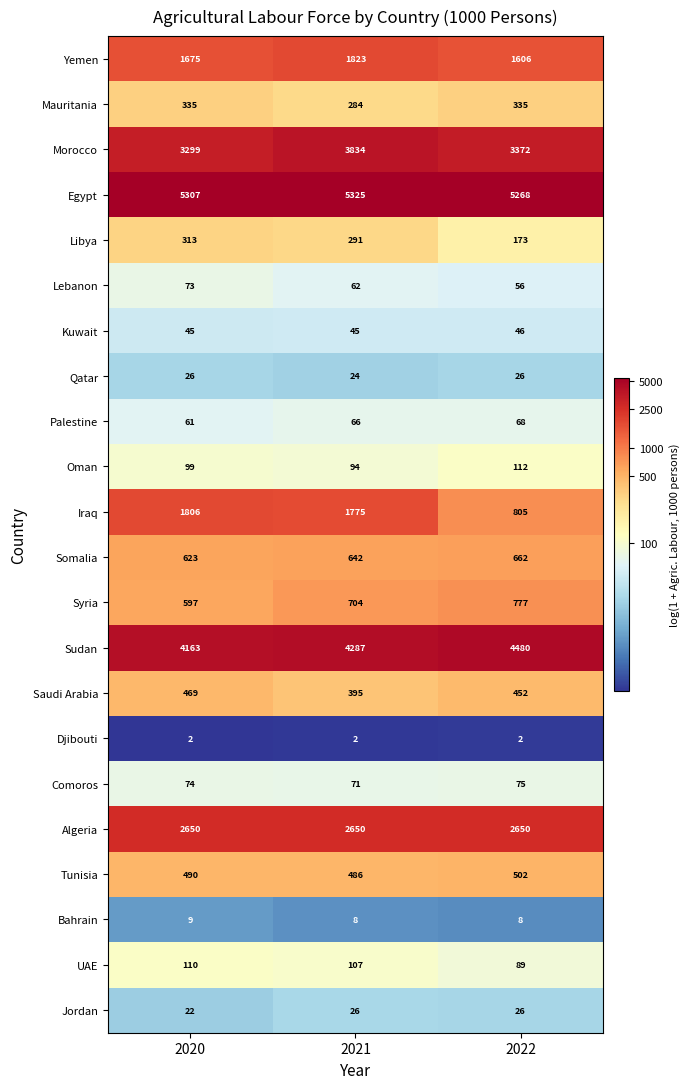

What is the difference between the maximum and minimum values in the Yemen series?

217